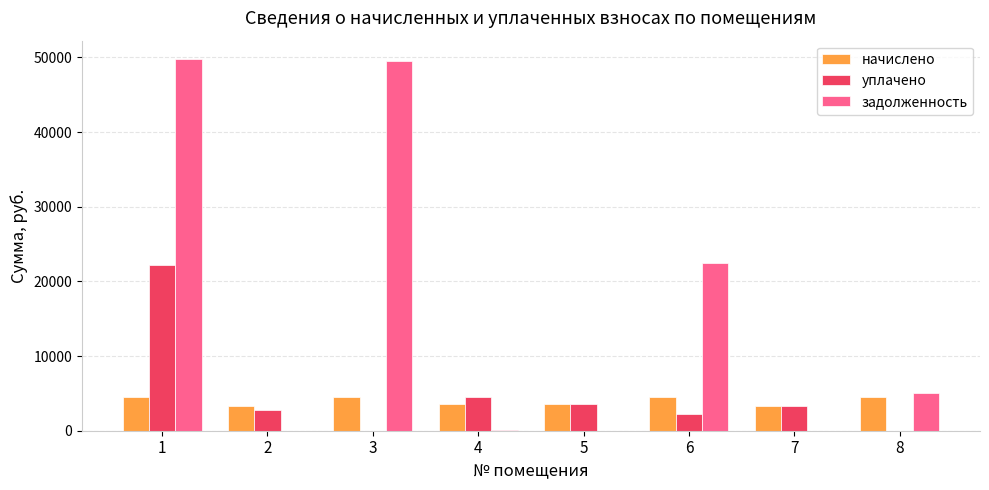

What is the average value of the уплачено series?

4839.3